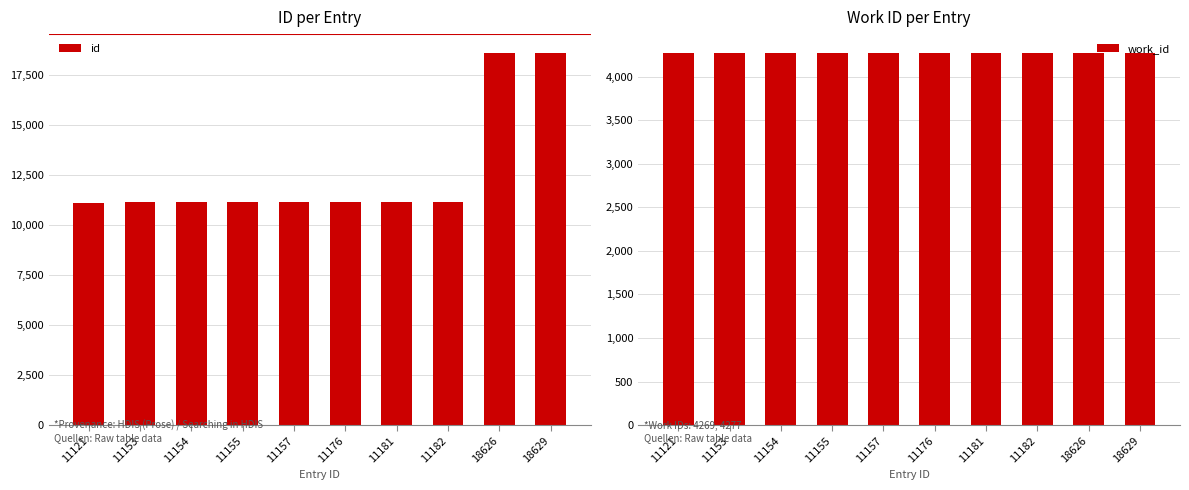

Rank the series by their maximum value, from highest to lowest.

id, work_id